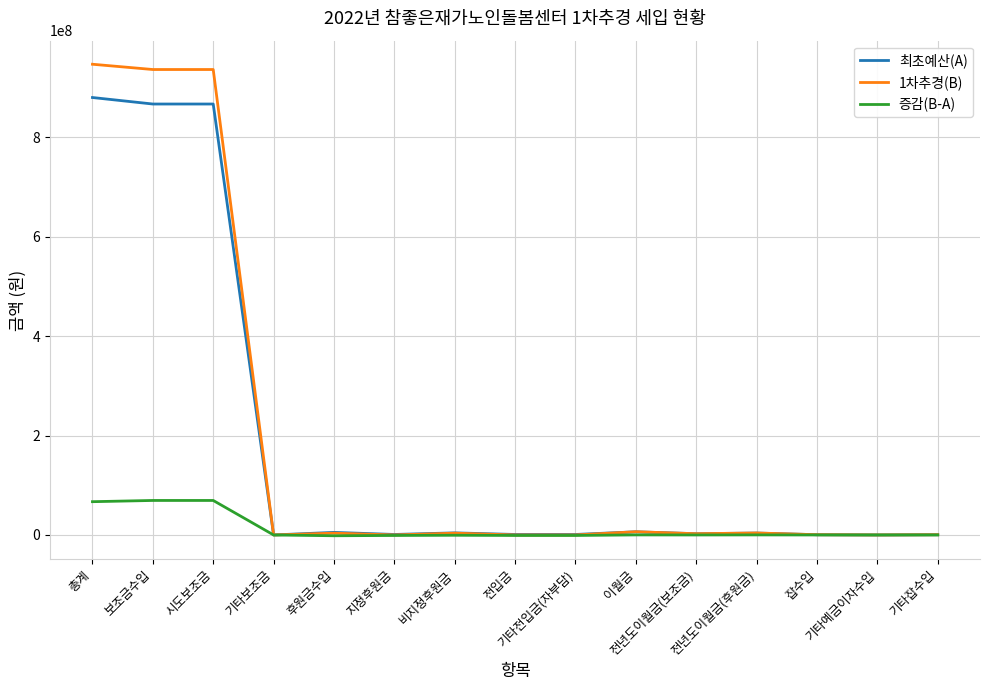

Which label corresponds to the largest value in the chart?

총계